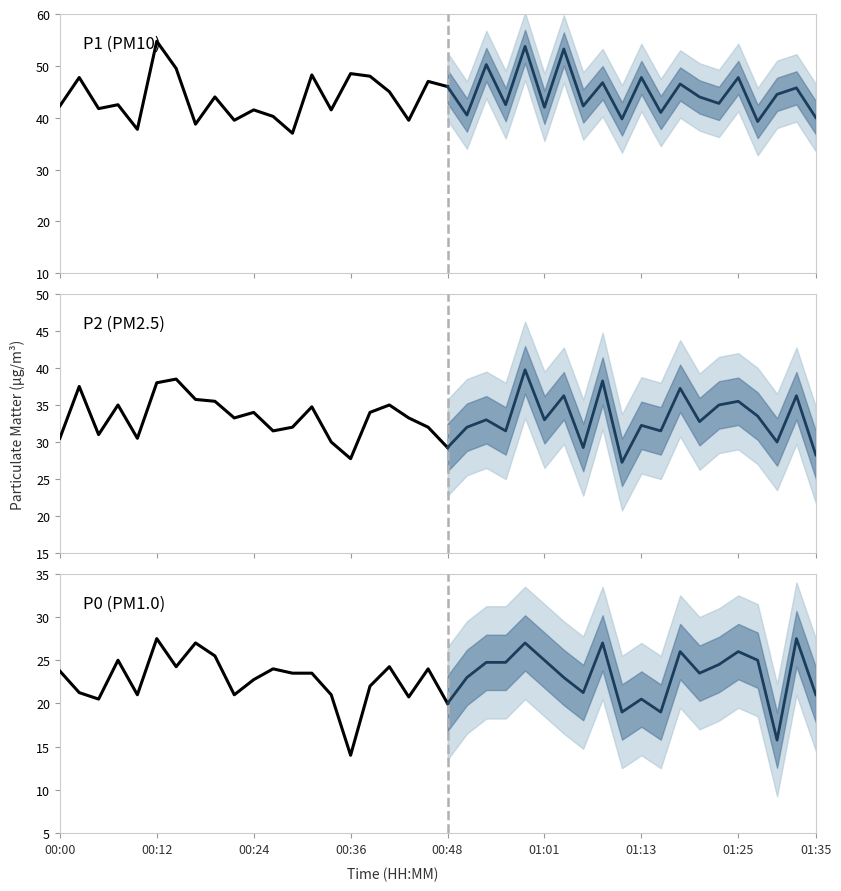

How many data points in P2 are less than 33?

18